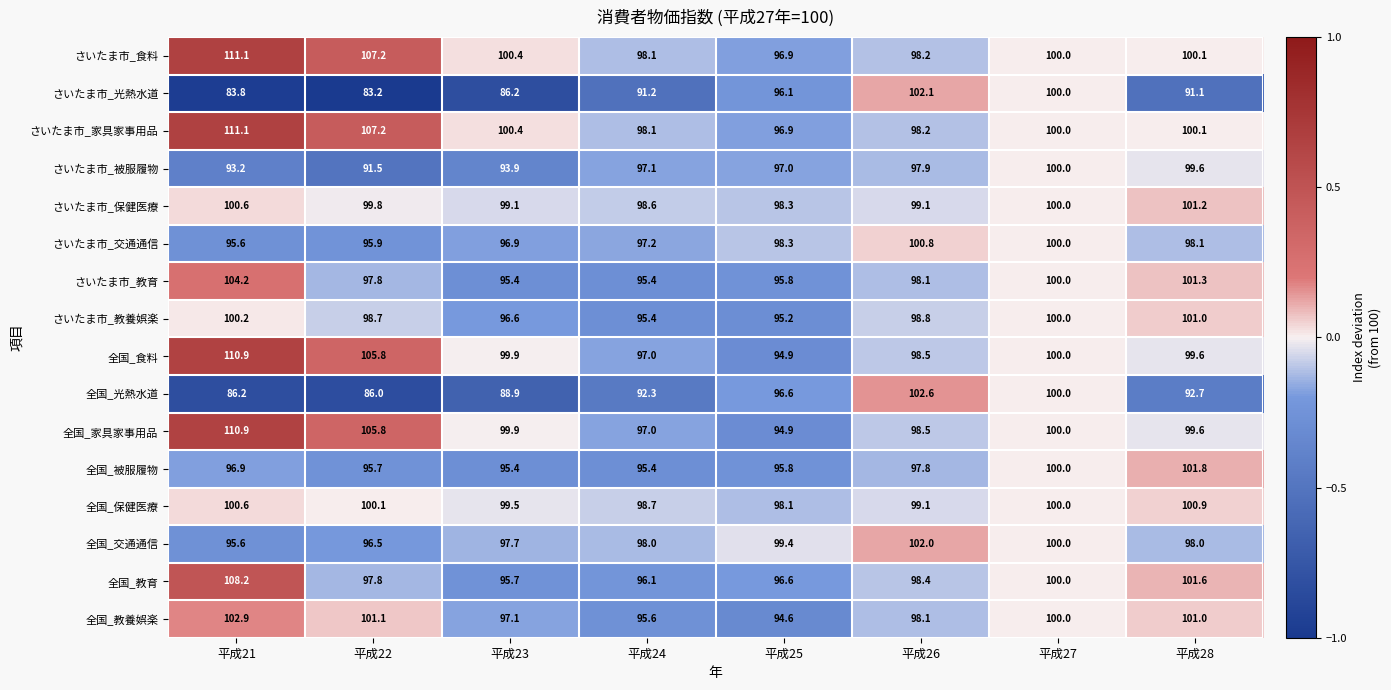

At how many categories does at least one series exceed 86?

8